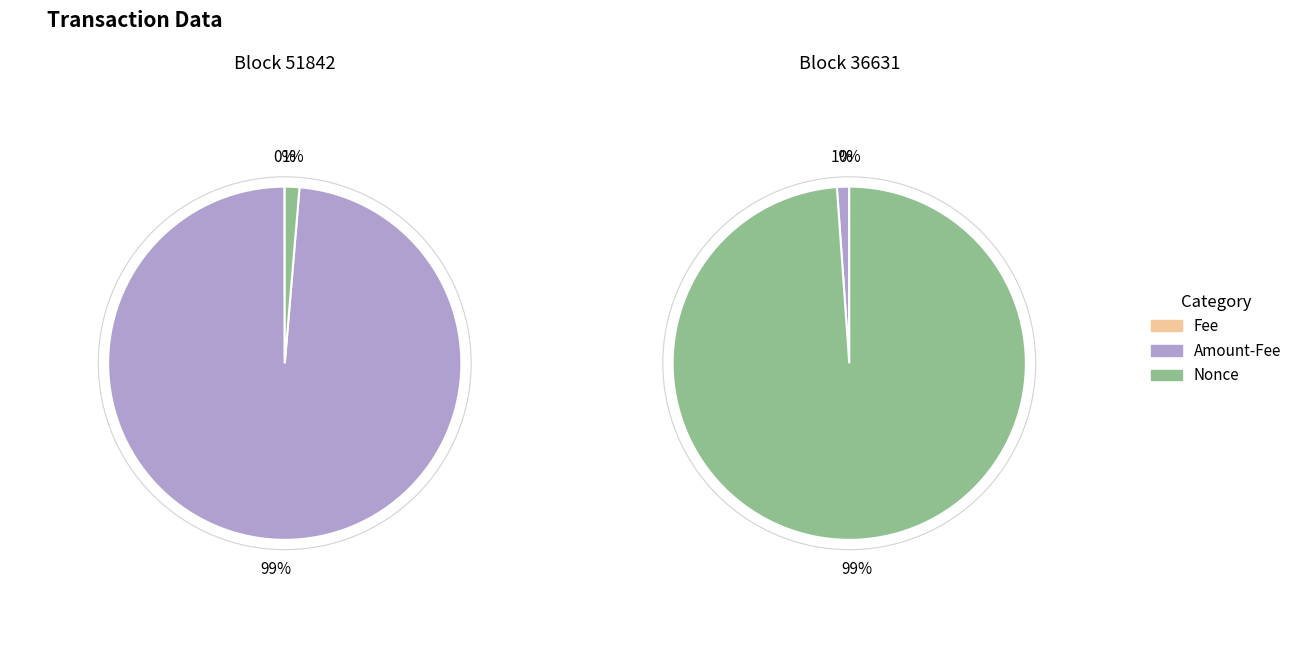

Is it true that 36631 is 100% of the pie?

True